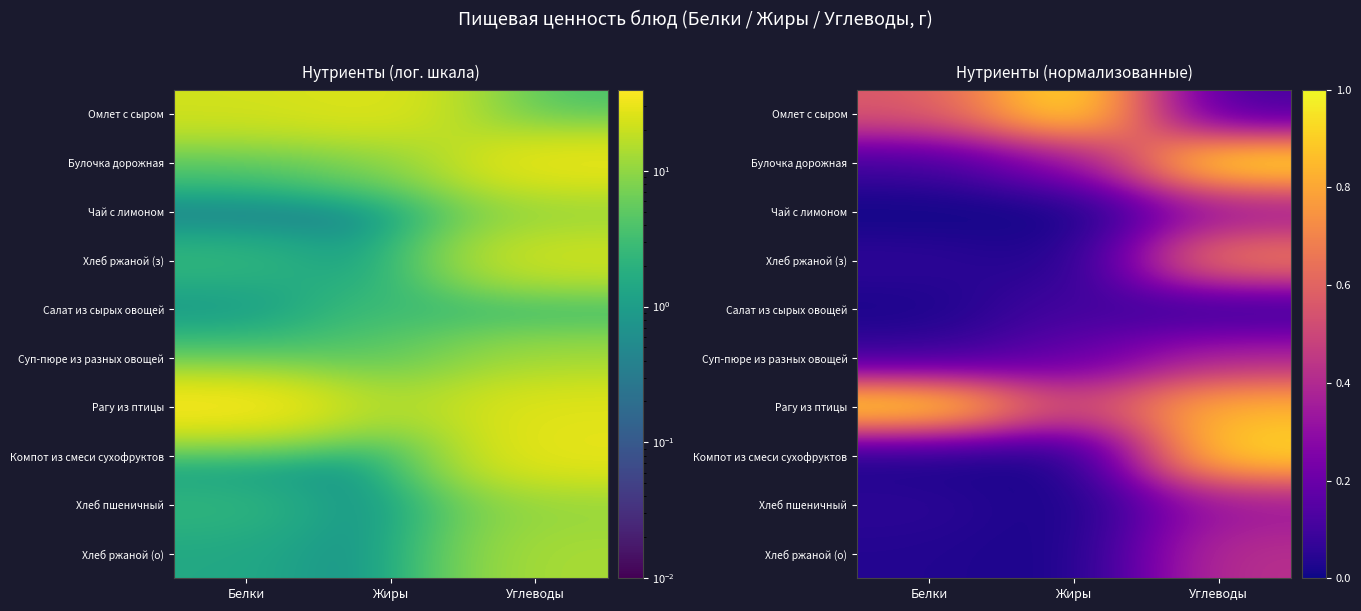

Read the Рагу из птицы value at Жиры.

0.5